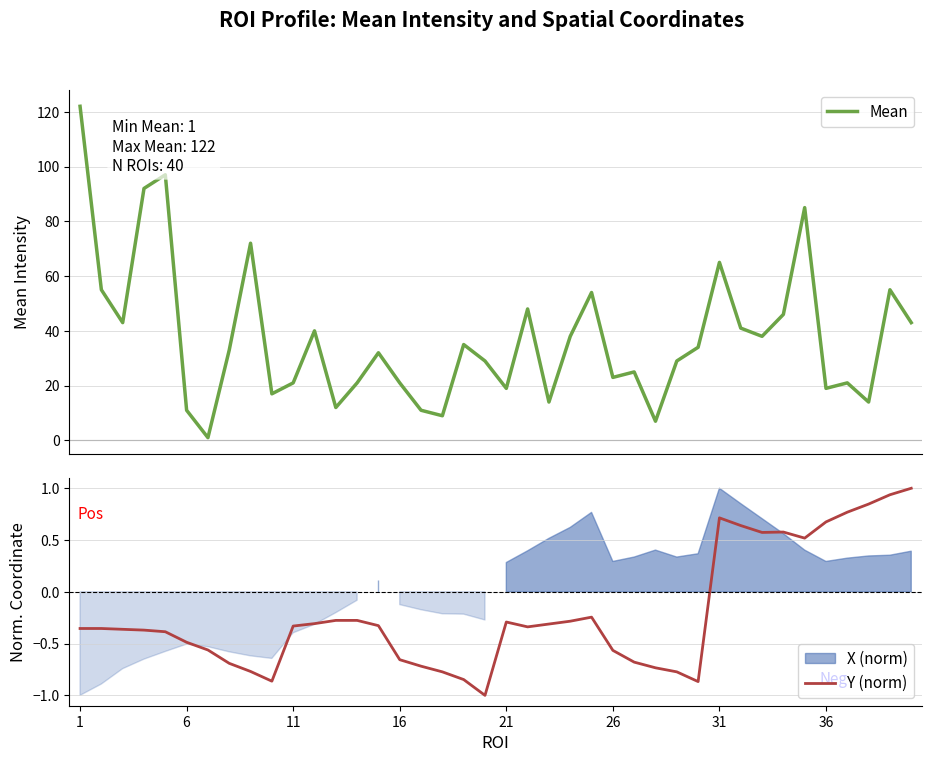

True or false: Y (norm) has a value of -0.3 at 22.

True